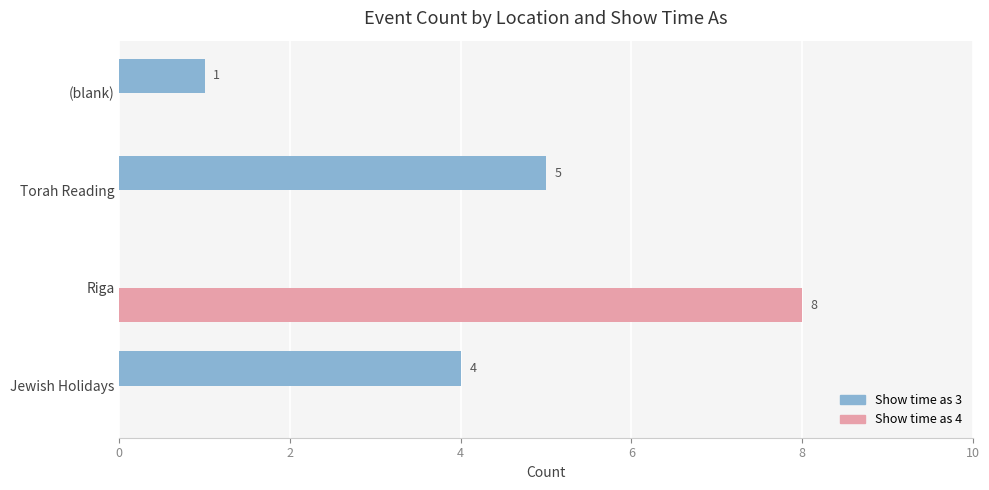

Which series has the largest total across all categories?

Show time as 3